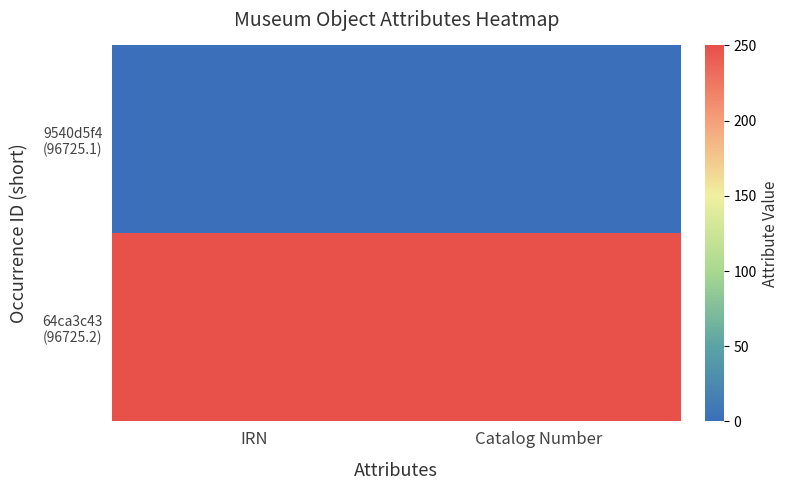

Rank the series at Catalog Number from highest to lowest value.

64ca3c43 (96725.2), 9540d5f4 (96725.1)